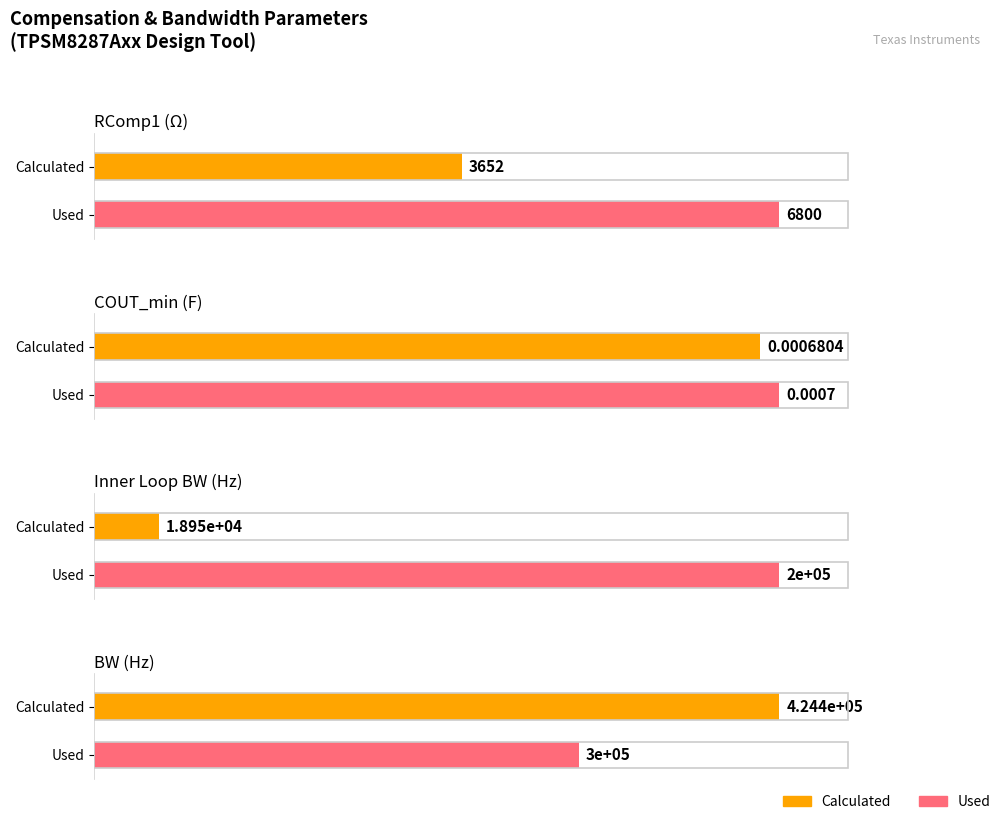

What is the approximate value of Used at Inner Loop BW (Hz)?

200000.0